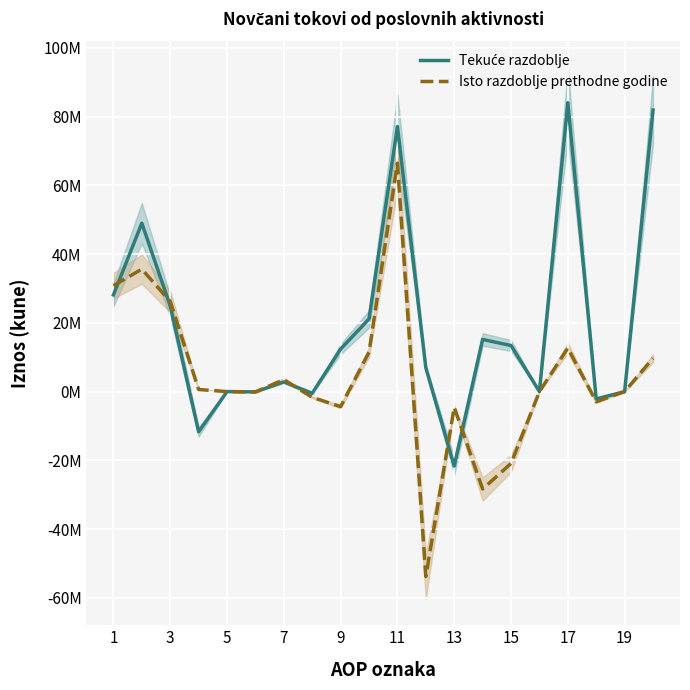

Reading left to right, transcribe all the data shown in this chart.

Tekuće razdoblje: 28120577	48970377	24905696	-11677680	0	-81887	2820802	-497612	12366672	21134386	77090954	6924484	-21651297	15169050	13406731	0	84015438	-2125775	-9039	81880624
Isto razdoblje prethodne godine: 30809349	35621743	26196515	610873	0	-102276	3487020	-1661780	-4370261	11461652	66431092	-53775294	-4561898	-28323701	-20889695	0	12655798	-2950258	0	9705540